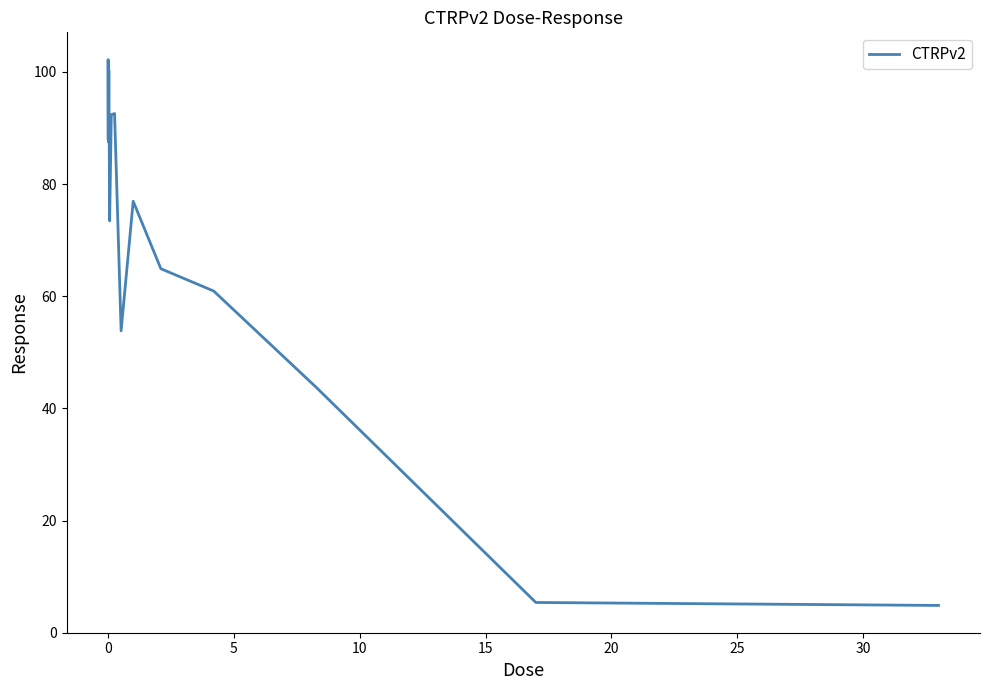

What is the difference between the maximum and minimum values?

97.3